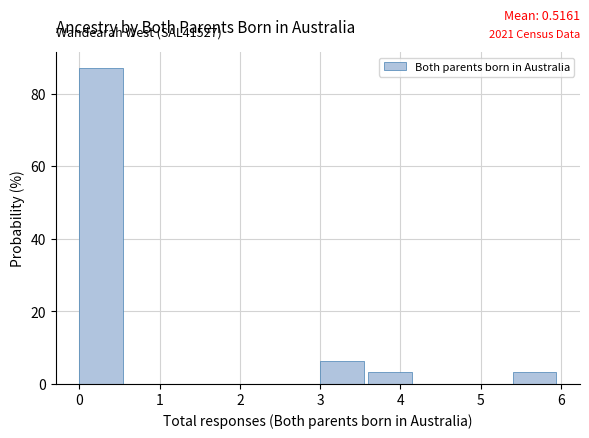

Over which range of the x-axis is the bar tallest?

0.0 to 0.6